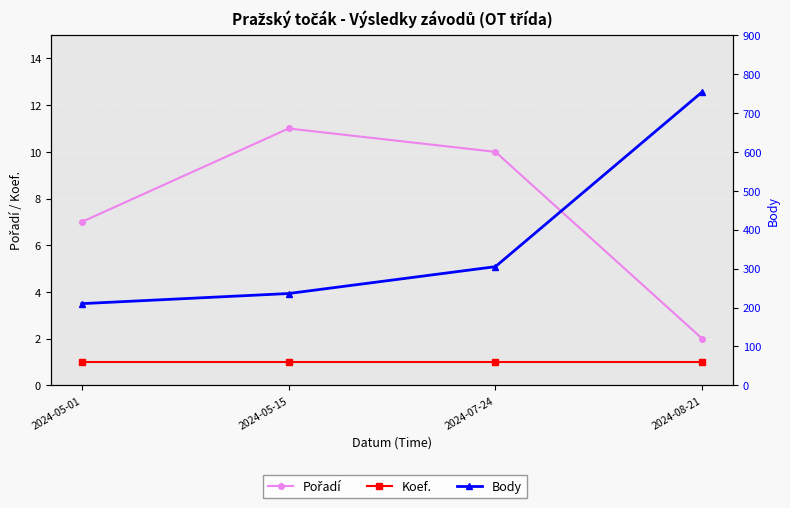

What position from the left is 2024-05-15?

2